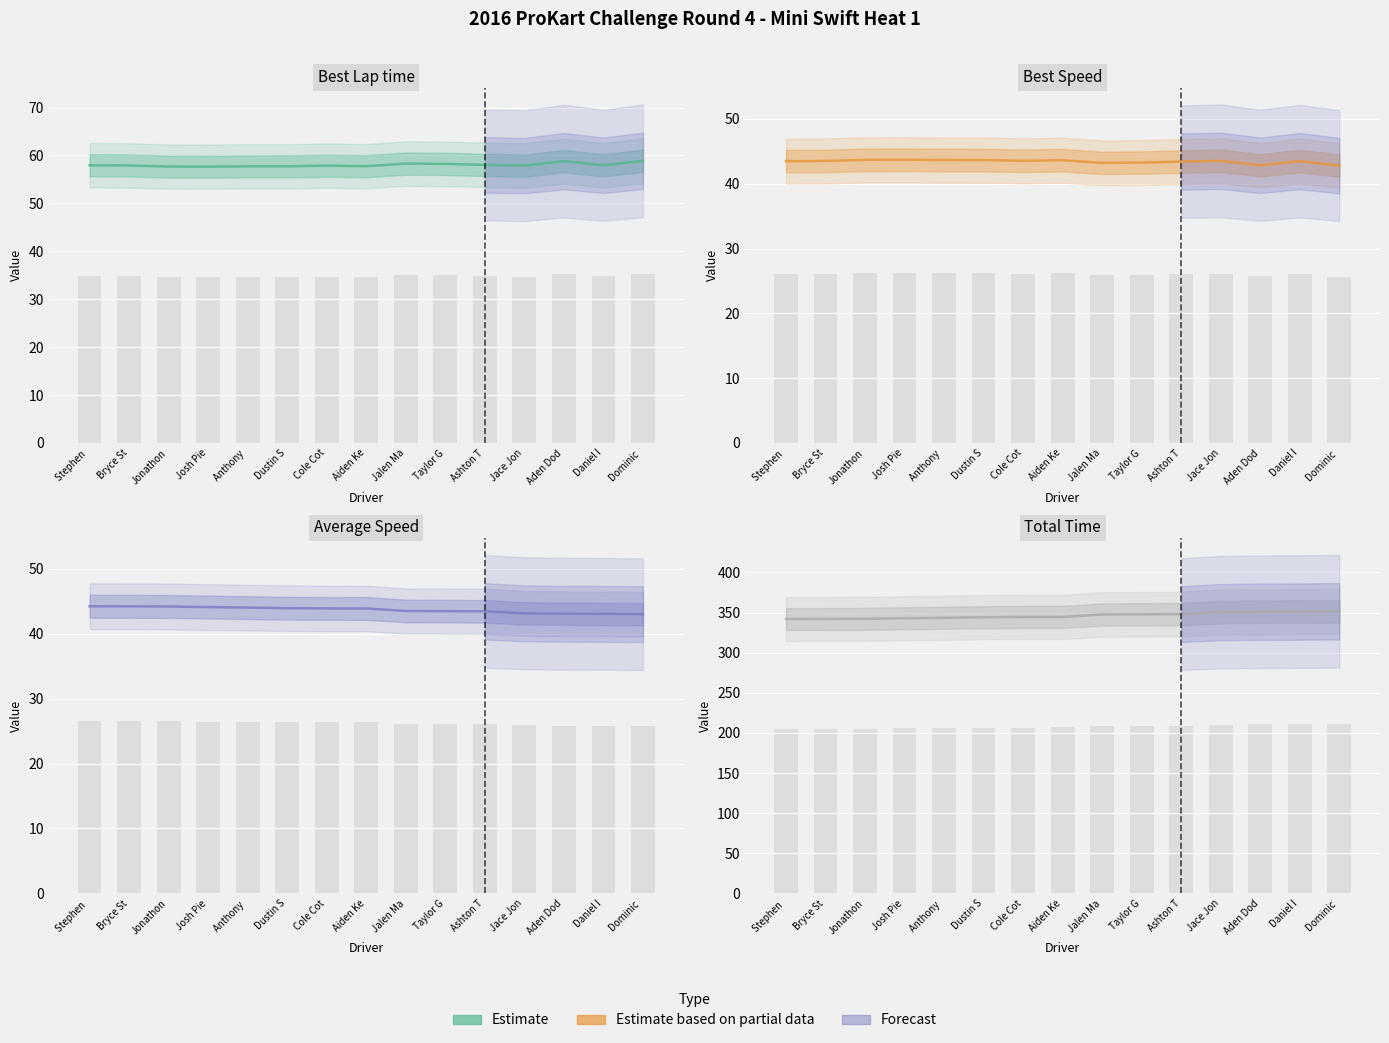

At which label does Best Speed first exceed 43?

Stephen 